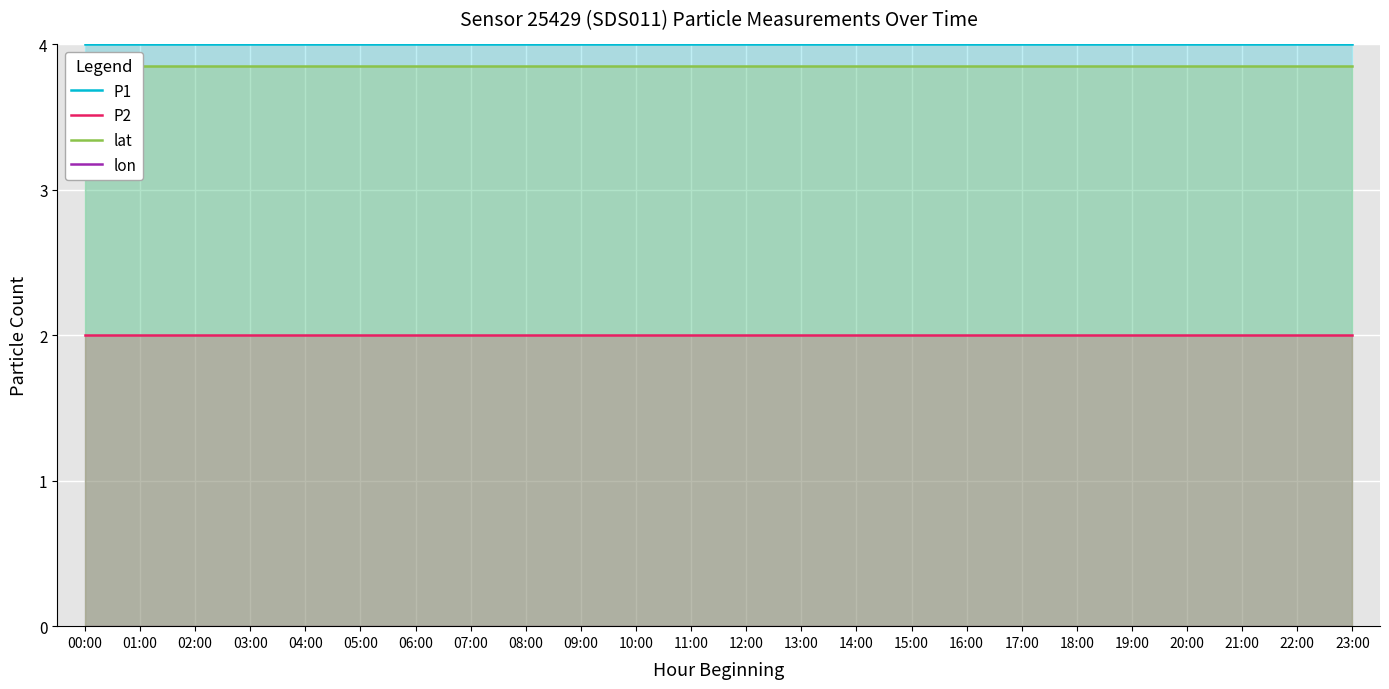

At which label is P2 closest to 1?

00:00